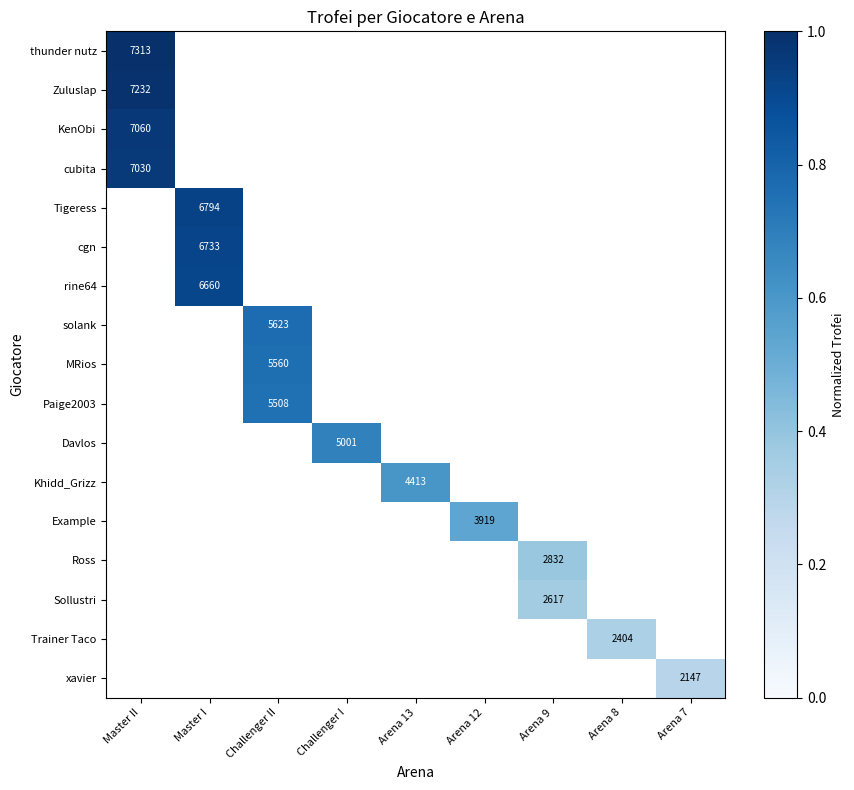

At which label is Zuluslap closest to 0?

Master II